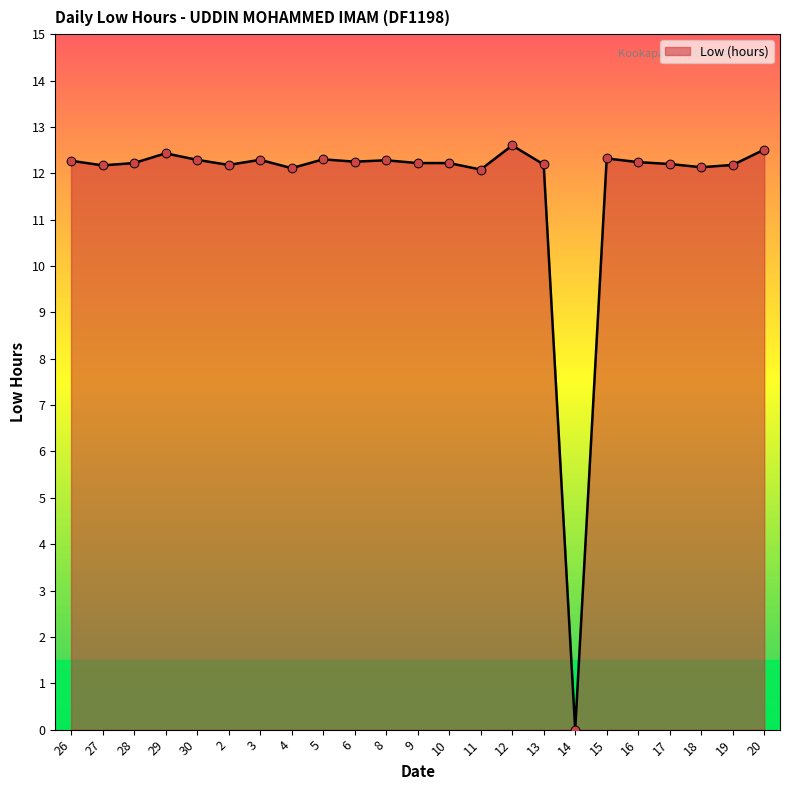

Approximately how many times larger is the value at 15 compared to 26?

1.0